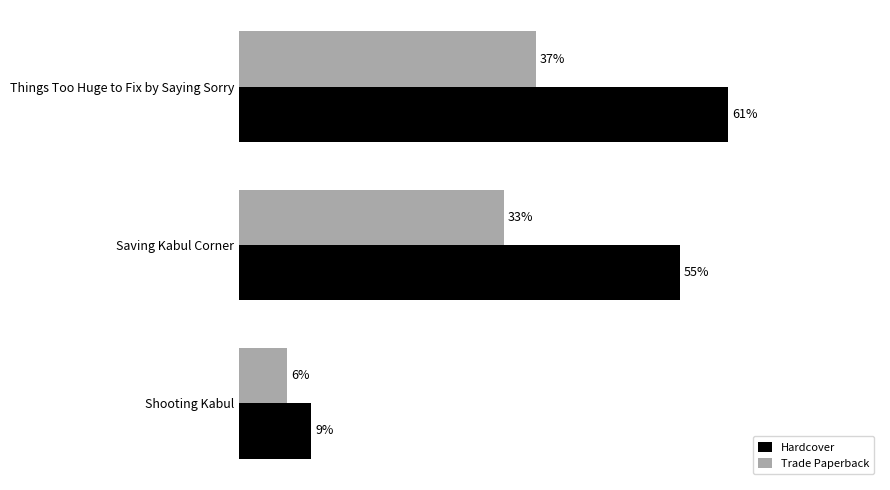

Where is Trade Paperback nearest to the value 21?

Saving Kabul Corner